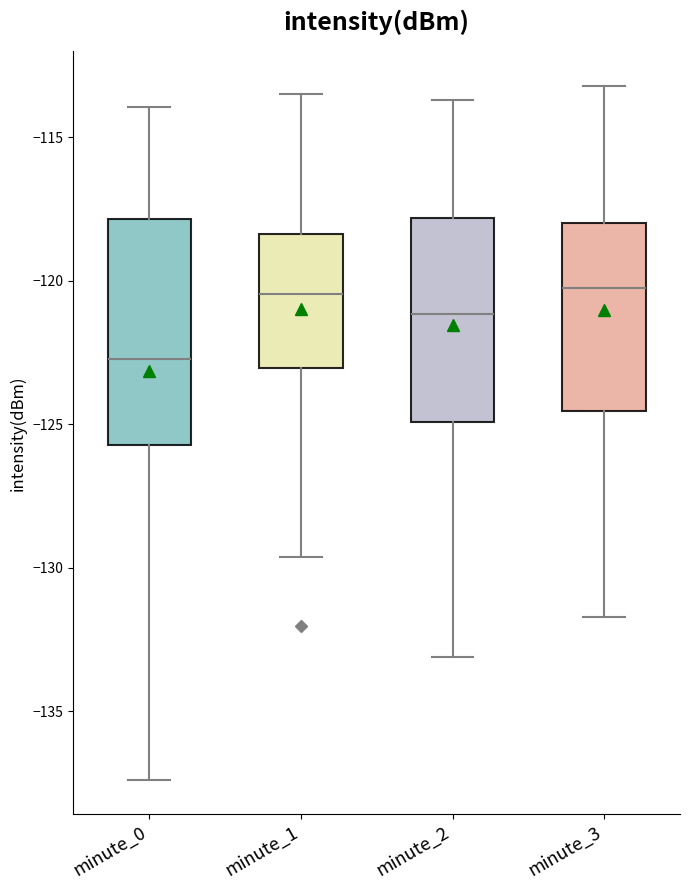

Reading left to right, transcribe this box plot: for each box, give where its median line is, the range the box spans, and where its two whiskers end, as read against the y-axis. The values are not printed on the chart, so give them approximately, as read against the axis.

minute_0: median -122.5, box -125.5 to -118.0, whiskers -137.5 to -114.0
minute_1: median -120.5, box -123.0 to -118.5, whiskers -129.5 to -113.5
minute_2: median -121.0, box -125.0 to -118.0, whiskers -133.0 to -113.5
minute_3: median -120.0, box -124.5 to -118.0, whiskers -131.5 to -113.0